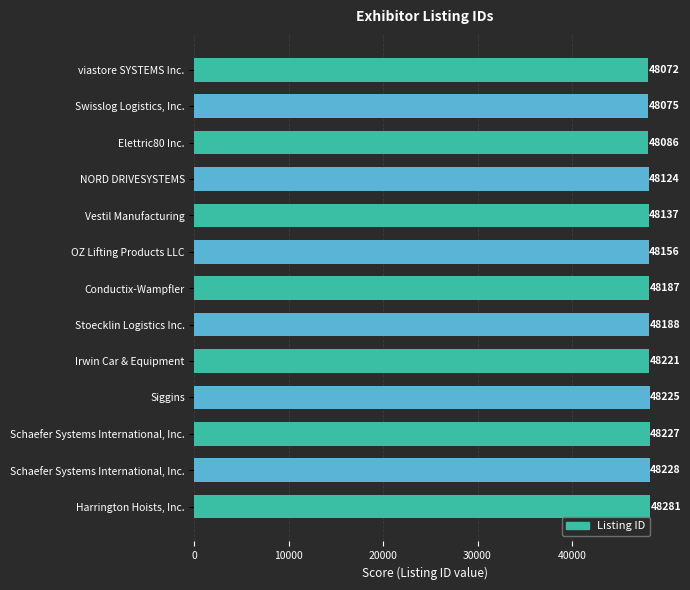

How many bars are there in total?

13